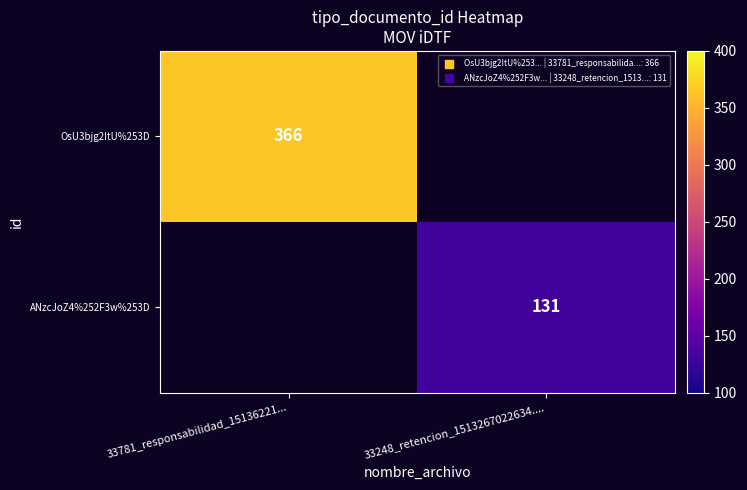

How many values in ANzcJoZ4%252F3w%253D are above zero?

1